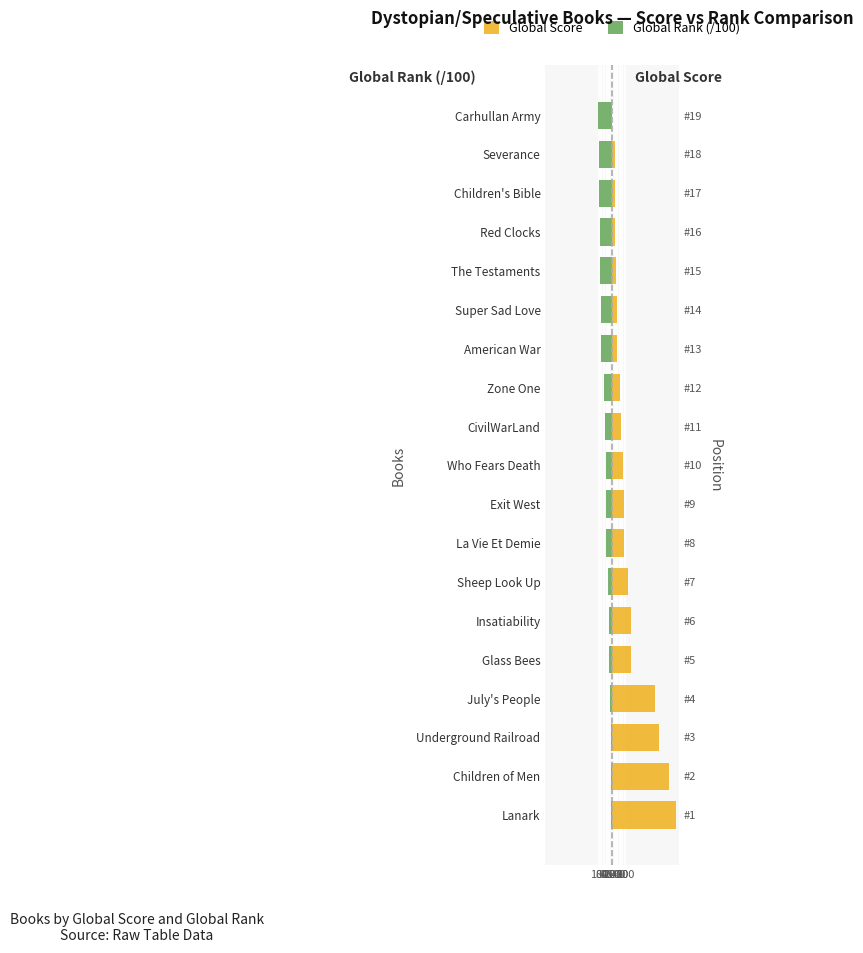

What is the difference between the maximum and minimum values in the Global Score series?

484.0